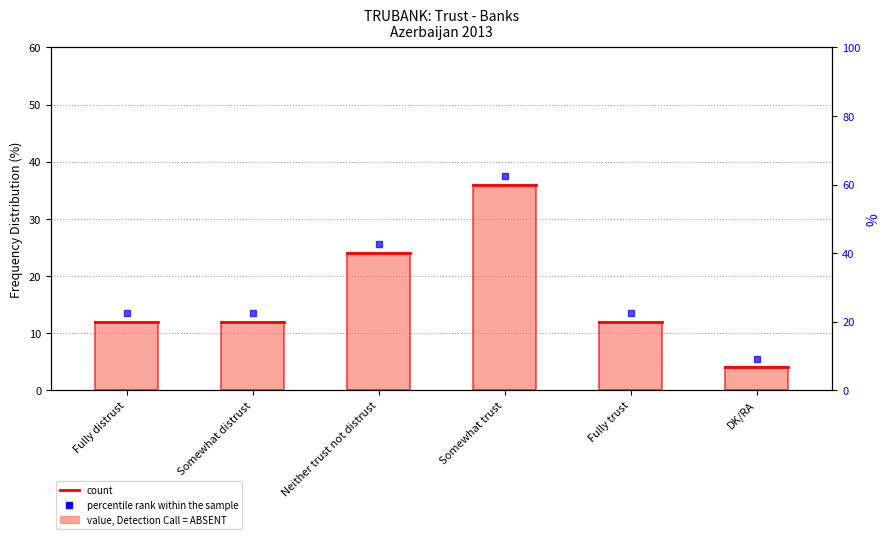

What is the sum of the values at Fully trust and DK/RA?

16